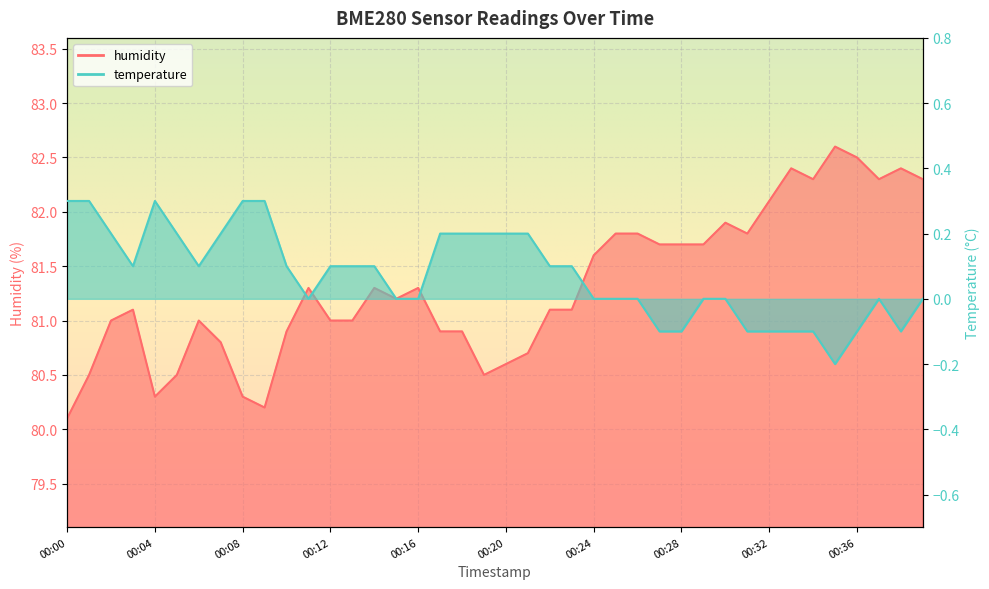

Reading left to right, transcribe all the data shown in this chart.

temperature: 0.3	0.3	0.2	0.1	0.3	0.2	0.1	0.2	0.3	0.3	0.1	0.0	0.1	0.1	0.1	0.0	0.0	0.2	0.2	0.2	0.2	0.2	0.1	0.1	-0.0	-0.0	-0.0	-0.1	-0.1	-0.0	-0.0	-0.1	-0.1	-0.1	-0.1	-0.2	-0.1	0.0	-0.1	0.0
humidity: 80.1	80.5	81.0	81.1	80.3	80.5	81.0	80.8	80.3	80.2	80.9	81.3	81.0	81.0	81.3	81.2	81.3	80.9	80.9	80.5	80.6	80.7	81.1	81.1	81.6	81.8	81.8	81.7	81.7	81.7	81.9	81.8	82.1	82.4	82.3	82.6	82.5	82.3	82.4	82.3